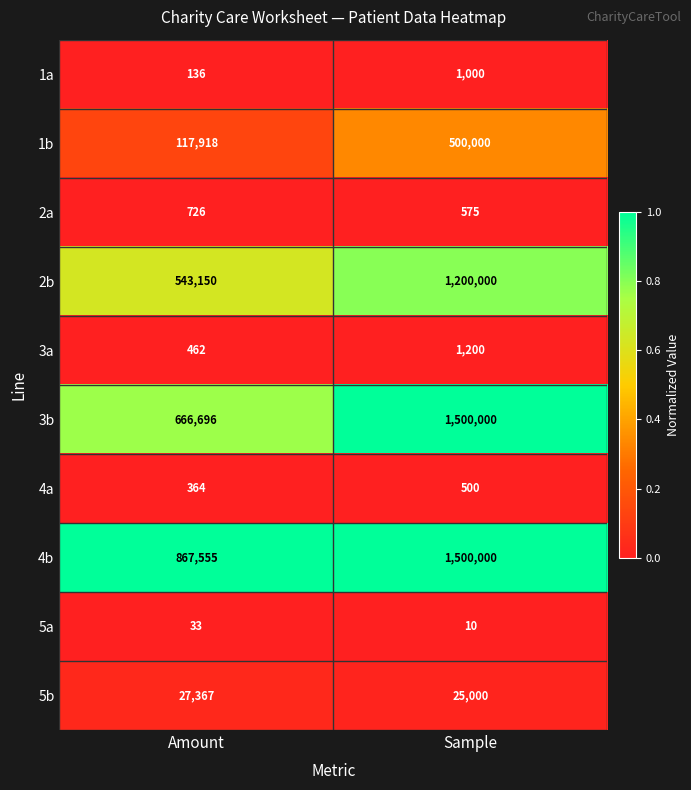

What is the maximum value shown in the chart?

1500000